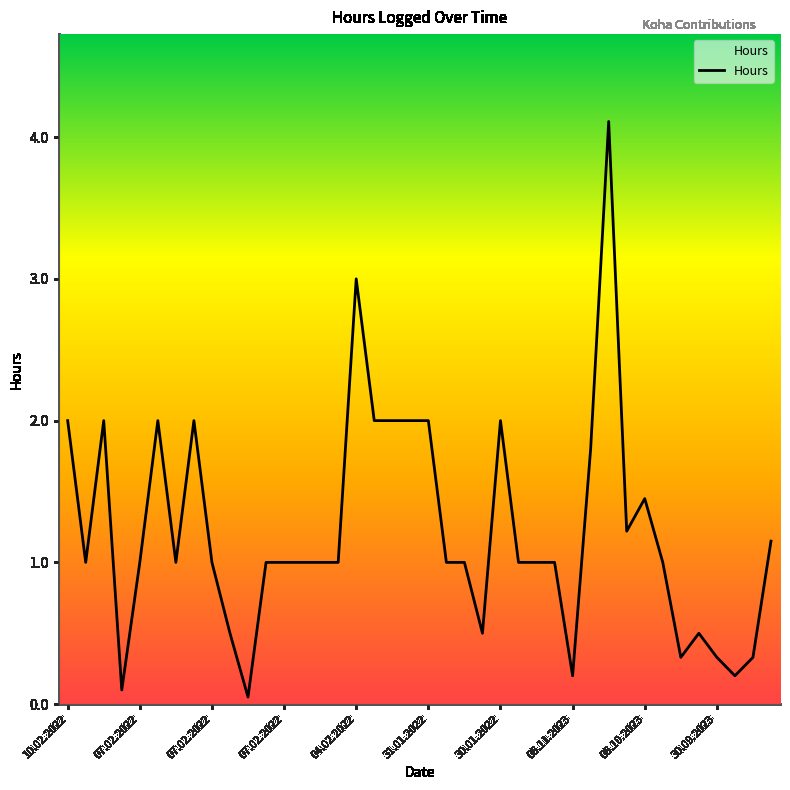

What is the difference between the maximum and minimum values?

4.1